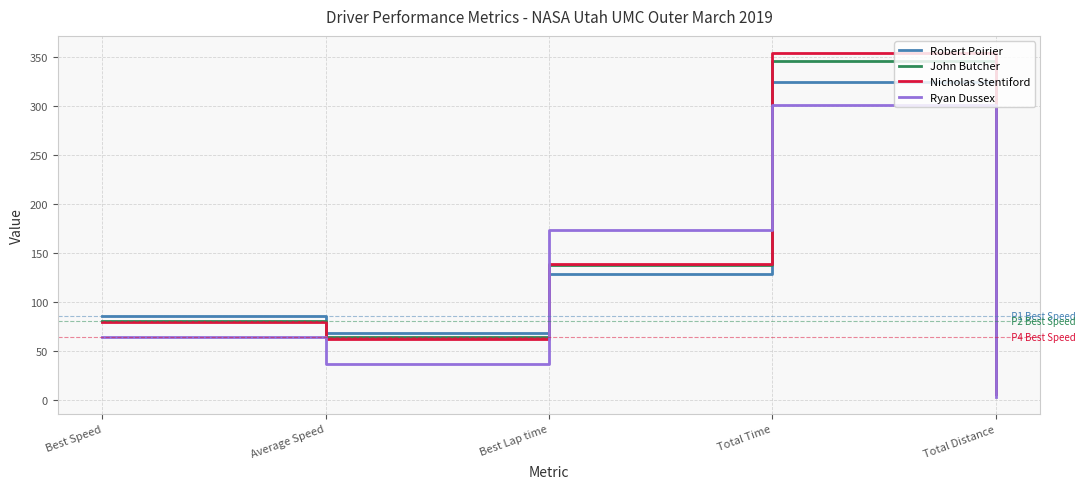

Rank the categories by John Butcher value from lowest to highest.

Total Distance, Average Speed, Best Speed, Best Lap time, Total Time